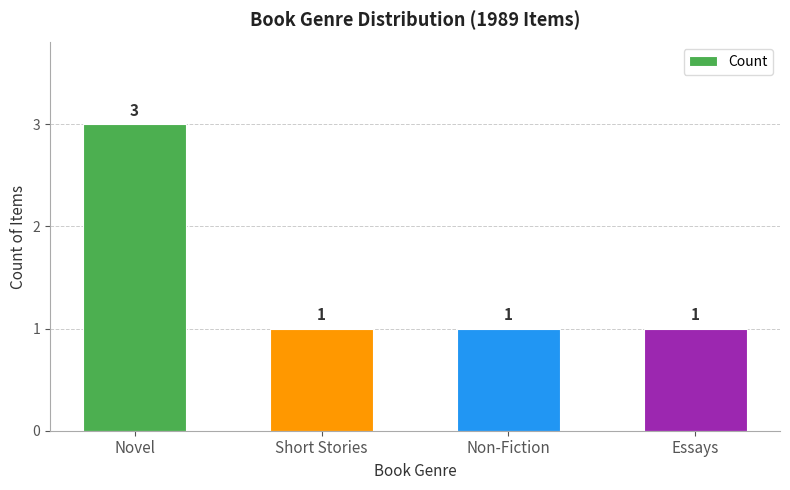

What is the label of the 3rd bar from the right?

Short Stories